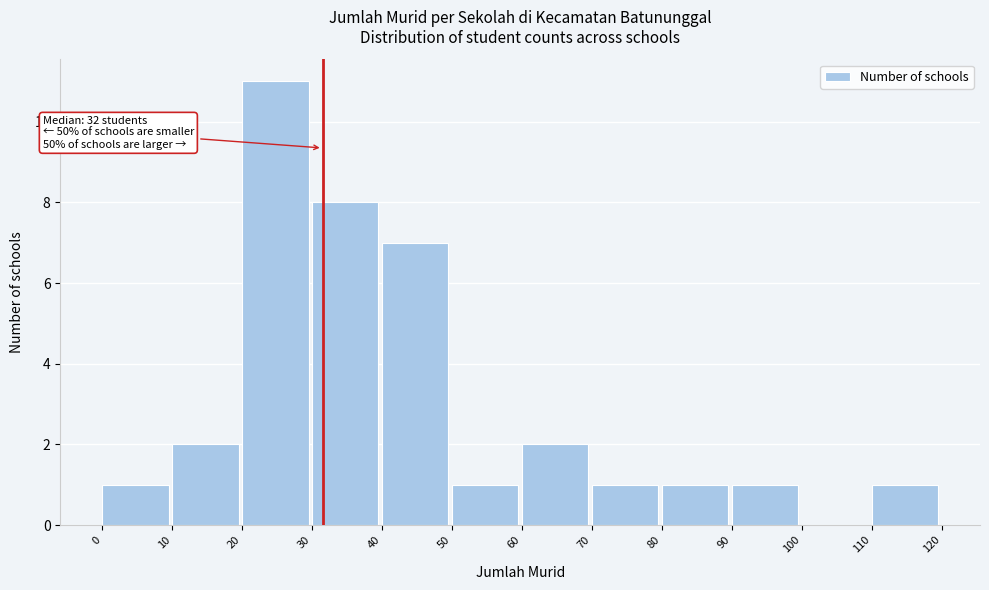

Which range on the x-axis has the tallest bar?

20 to 30